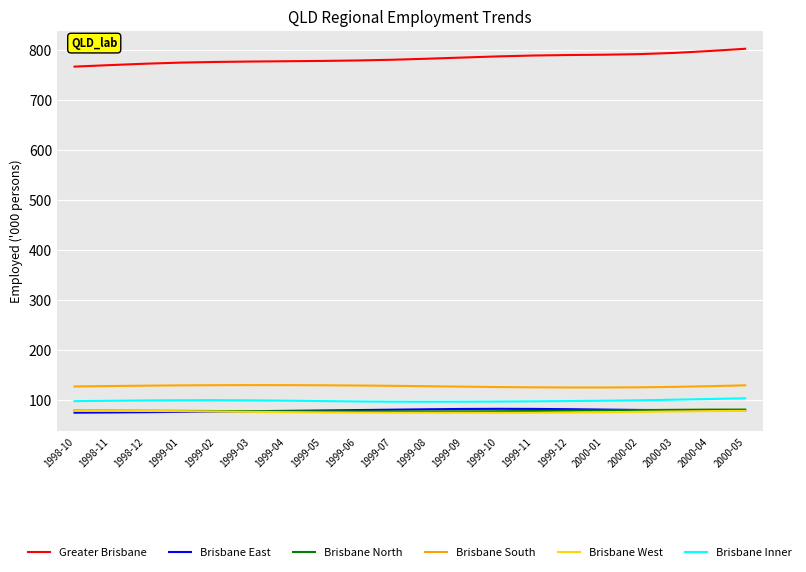

What is the spread (max minus min) of values at 2000-04?

720.0